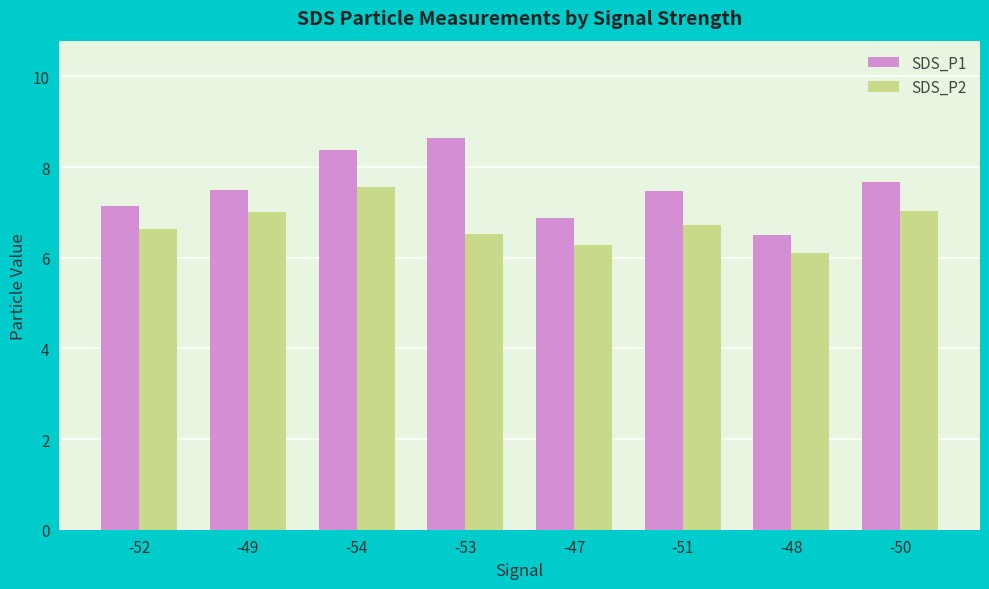

List the series in order of their peak value, lowest first.

SDS_P2, SDS_P1